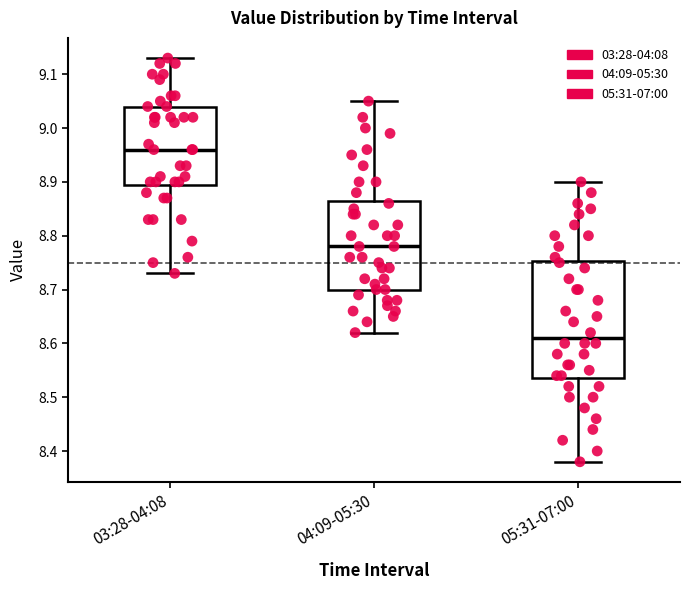

Reading left to right, read every box against the y-axis: the position of its median line, the range the box covers, and the ends of its whiskers. The values are not printed on the chart, so give them approximately, as read against the axis.

03:28-04:08: median 8.96, box 8.90 to 9.04, whiskers 8.73 to 9.13
04:09-05:30: median 8.78, box 8.70 to 8.87, whiskers 8.62 to 9.05
05:31-07:00: median 8.61, box 8.54 to 8.75, whiskers 8.38 to 8.90